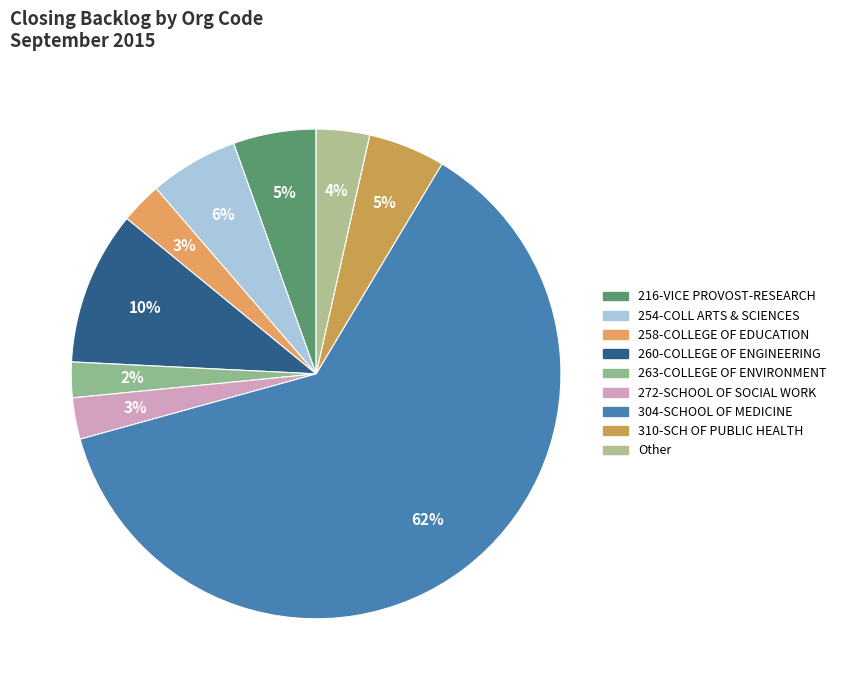

To the nearest percent, what is the average slice percentage?

11%